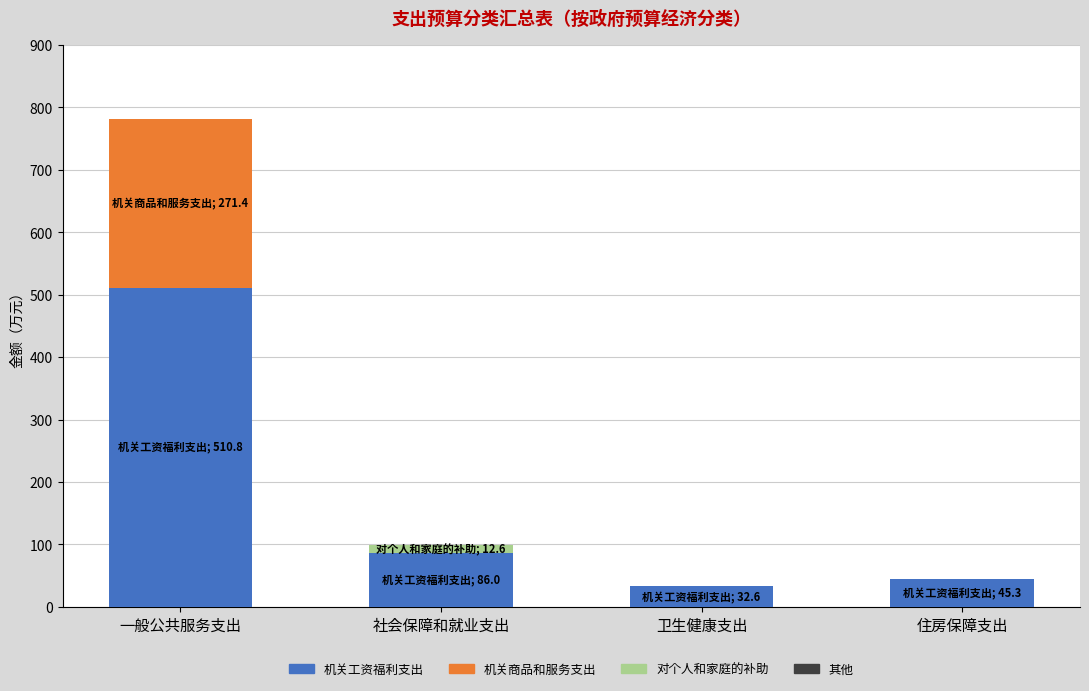

Are the bars grouped side by side (vs. stacked)?

No